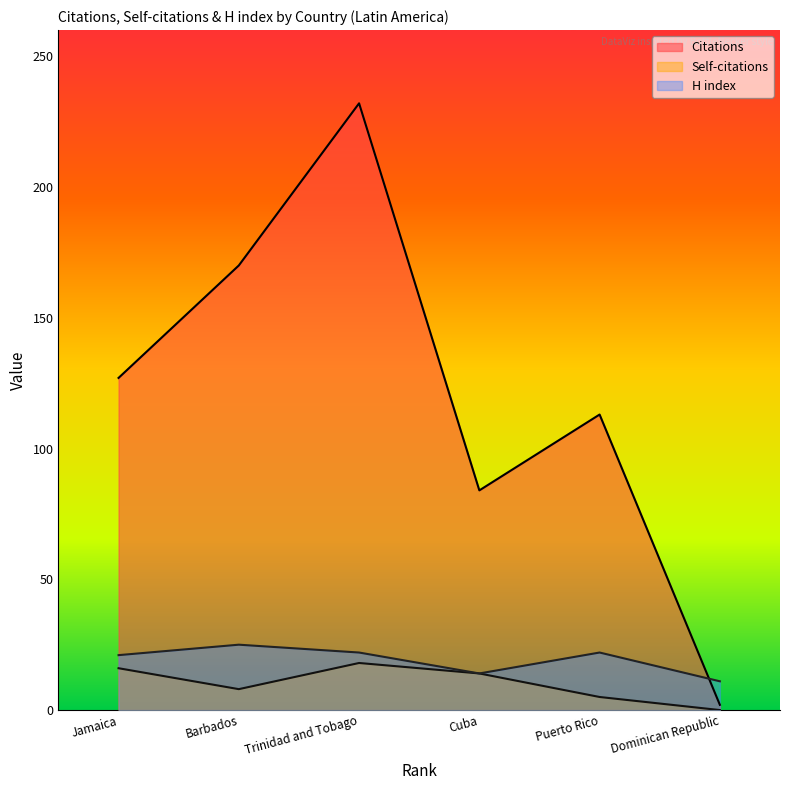

The H index series shows 11 at Dominican Republic. True or false?

True